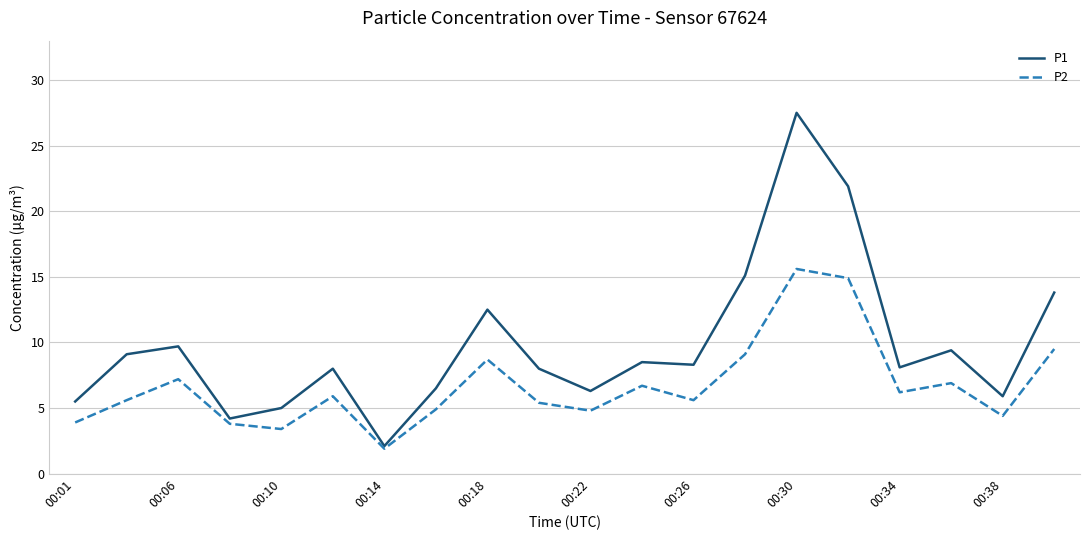

Which series has the largest total across all categories?

P1